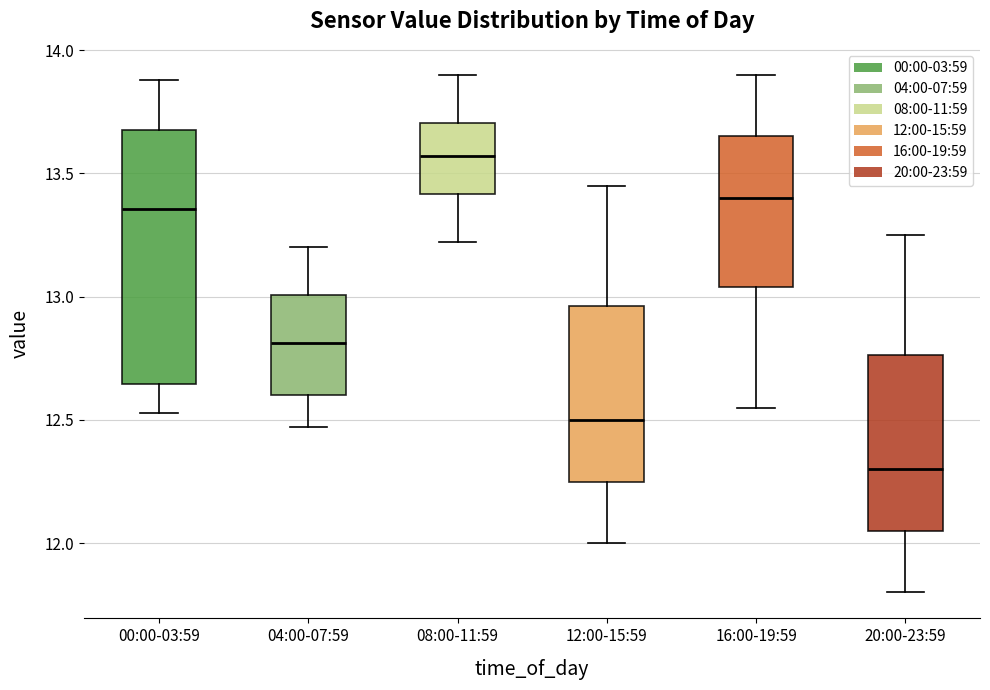

Which box has the lowest median line?

20:00-23:59